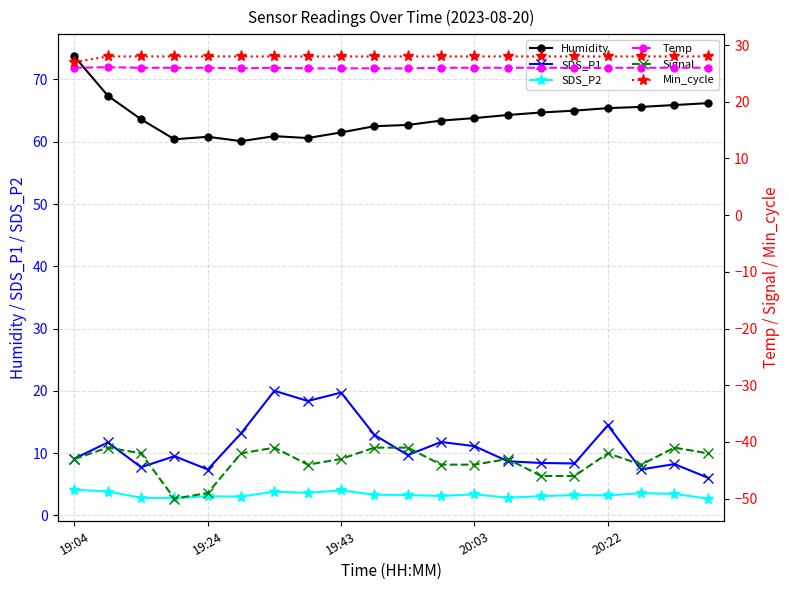

True or false: Humidity has more than 1 interior local peaks.

True